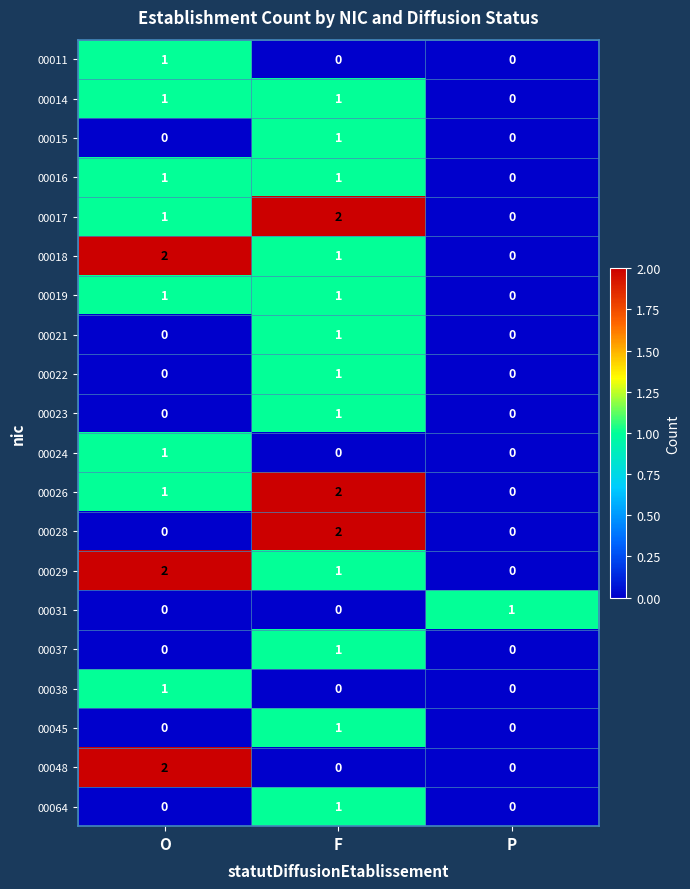

List the labels in order of 00017 value, largest first.

F, O, P